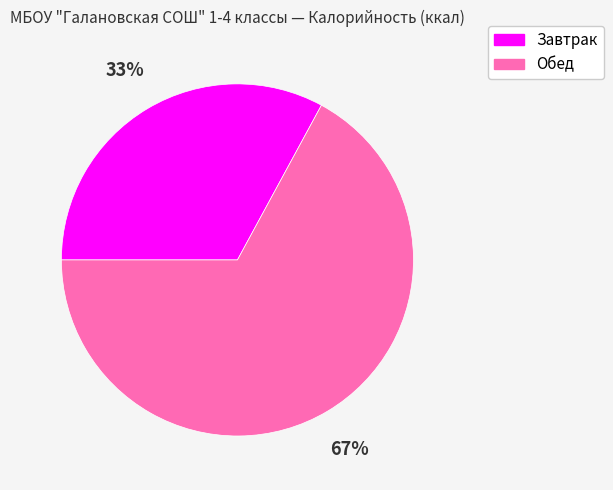

Which slice represents more than half of the pie?

Обед